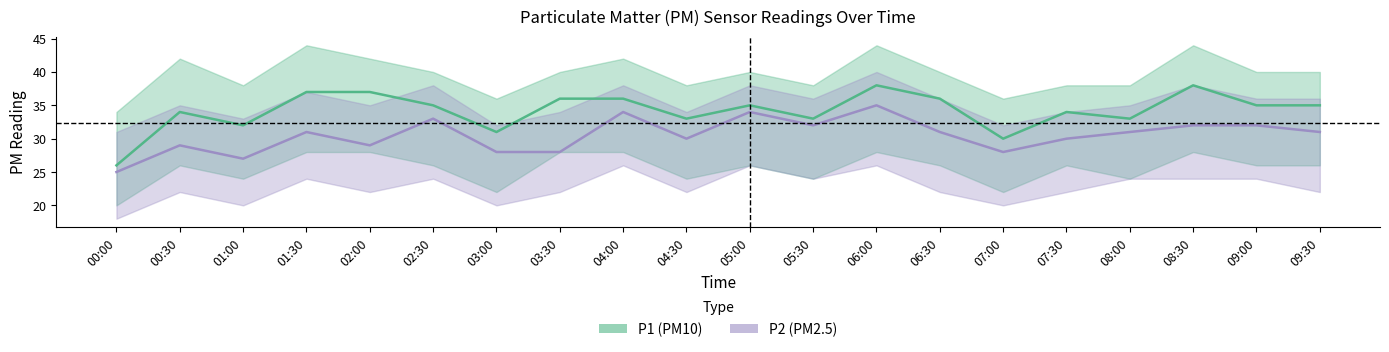

What is the average value of the P2 (PM2.5) series?

30